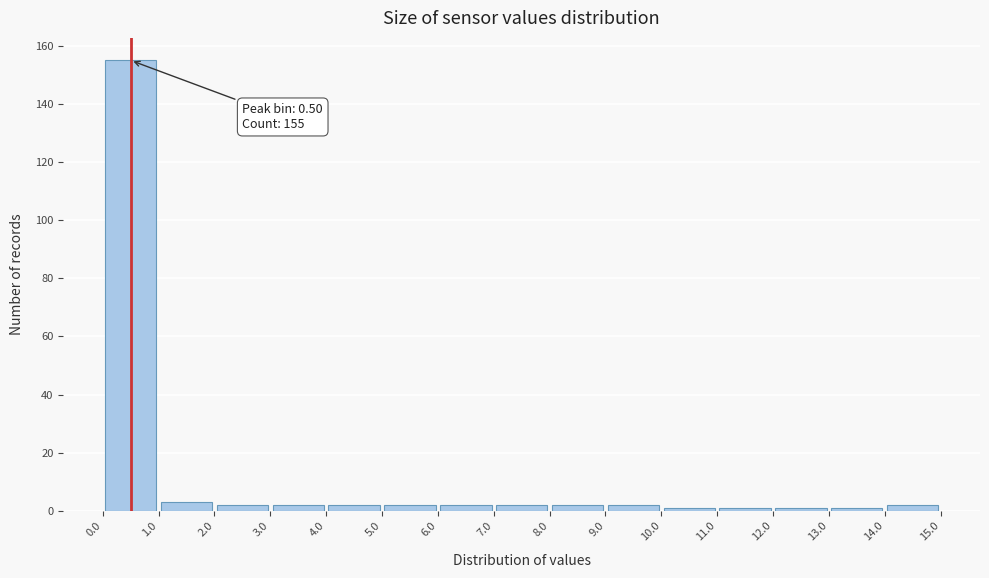

Over which range of the x-axis is the bar tallest?

0.0 to 1.0